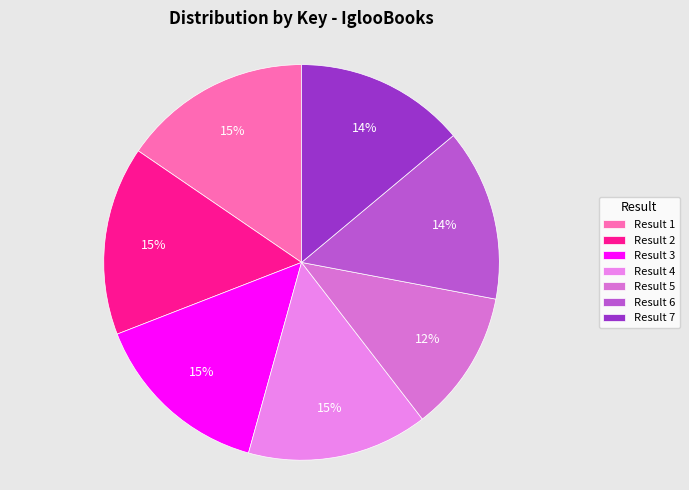

Count the number of slices in the pie.

7